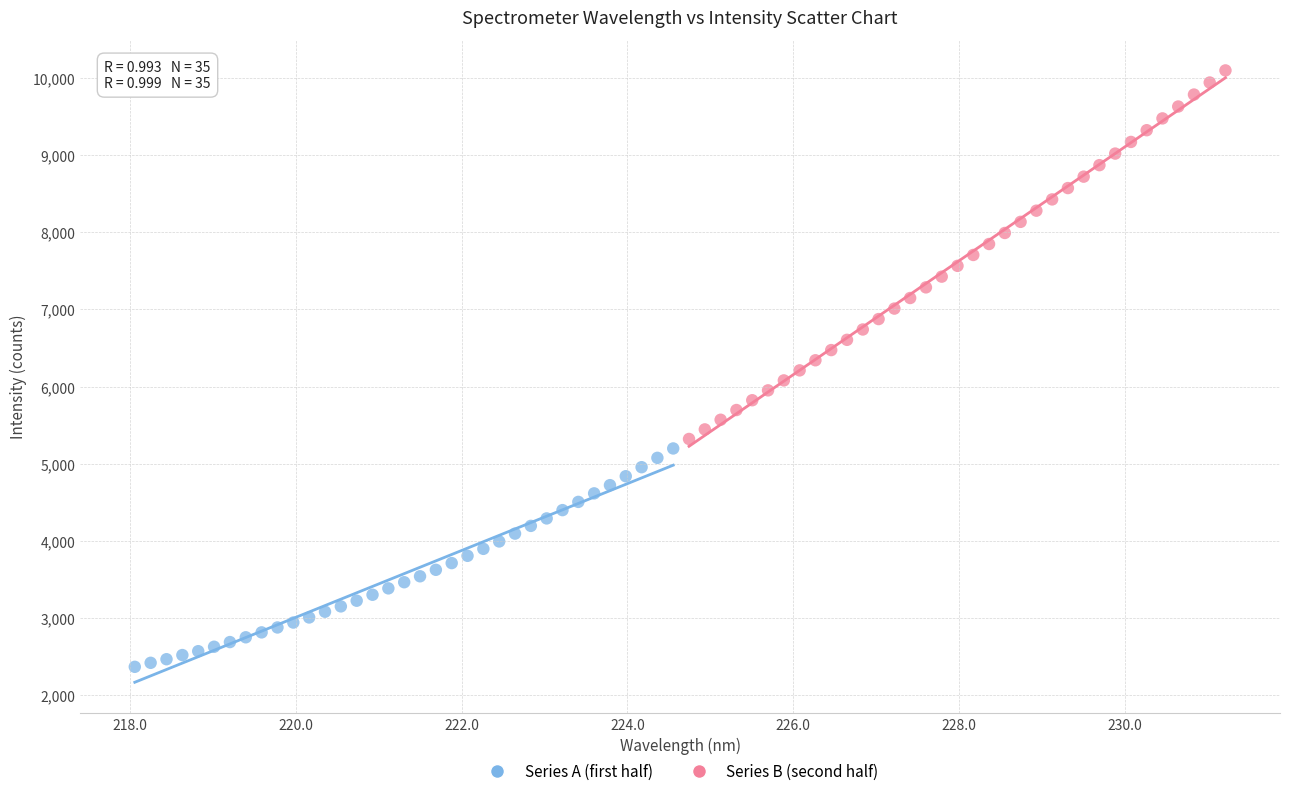

Which series has the widest spread of Y values?

Series B (second half)